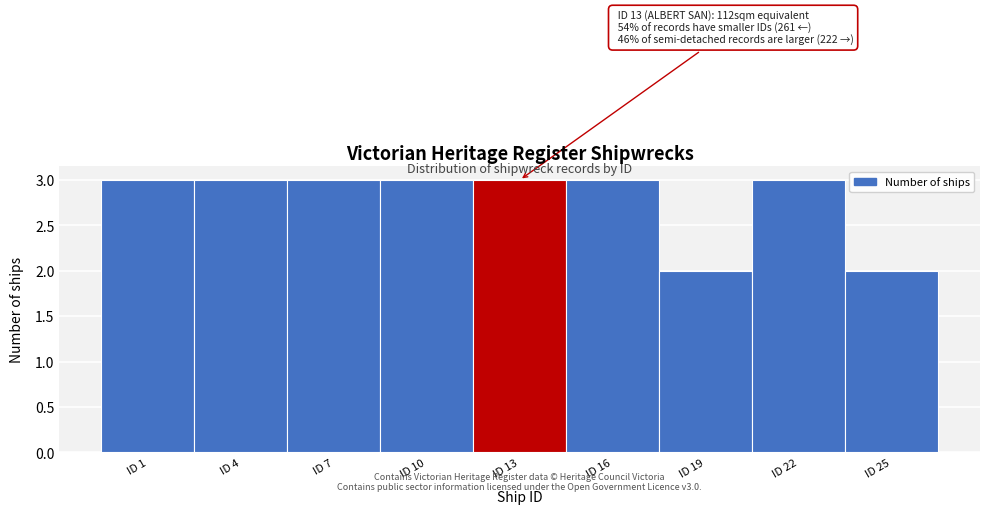

Reading left to right, transcribe all the data shown in this chart.

ID 1=3	ID 4=3	ID 7=3	ID 10=3	ID 13=3	ID 16=3	ID 19=2	ID 22=3	ID 25=2